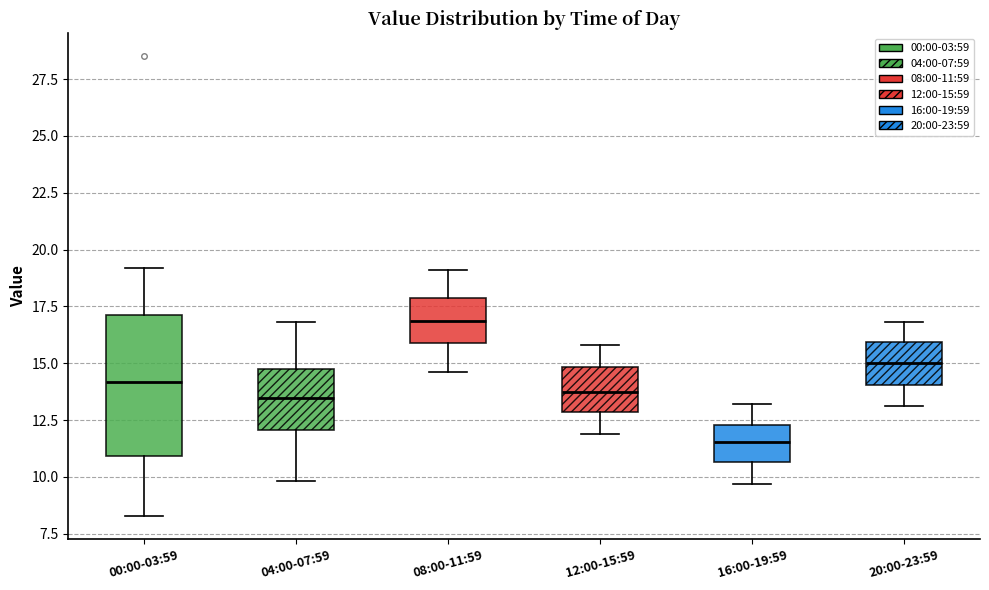

Reading left to right, read every box against the y-axis: the position of its median line, the range the box covers, and the ends of its whiskers. The values are not printed on the chart, so give them approximately, as read against the axis.

00:00-03:59: median 14.0, box 11.0 to 17.0, whiskers 8.5 to 19.0
04:00-07:59: median 13.5, box 12.0 to 14.5, whiskers 10.0 to 17.0
08:00-11:59: median 17.0, box 16.0 to 18.0, whiskers 14.5 to 19.0
12:00-15:59: median 14.0, box 13.0 to 15.0, whiskers 12.0 to 16.0
16:00-19:59: median 11.5, box 10.5 to 12.5, whiskers 9.5 to 13.0
20:00-23:59: median 15.0, box 14.0 to 16.0, whiskers 13.0 to 17.0